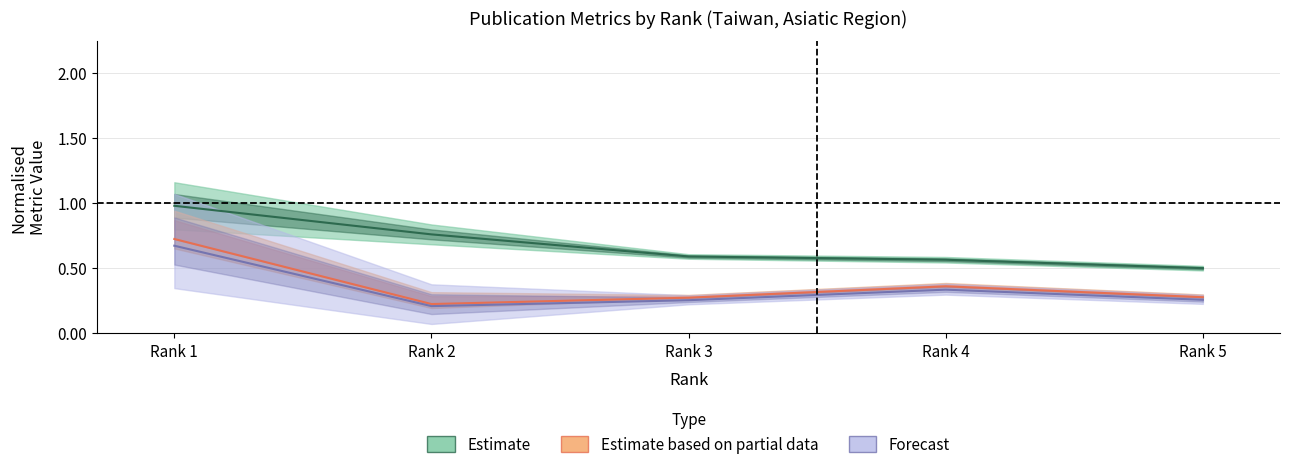

At which category is the sum across all series the highest?

Rank 1